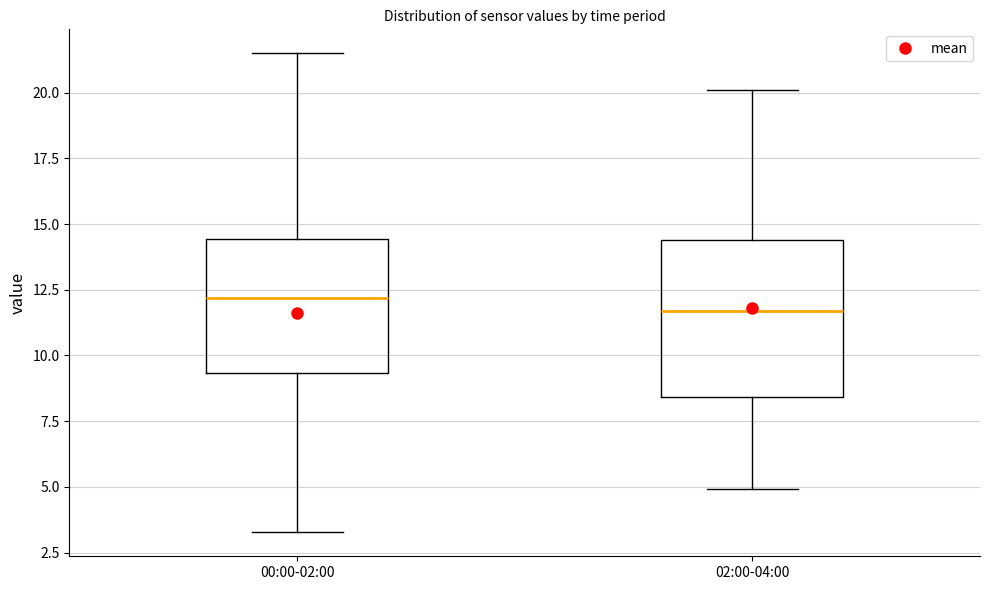

Reading left to right, transcribe this box plot: for each box, give where its median line is, the range the box spans, and where its two whiskers end, as read against the y-axis. The values are not printed on the chart, so give them approximately, as read against the axis.

00:00-02:00: median 12.0, box 9.5 to 14.5, whiskers 3.5 to 21.5
02:00-04:00: median 11.5, box 8.5 to 14.5, whiskers 5.0 to 20.0